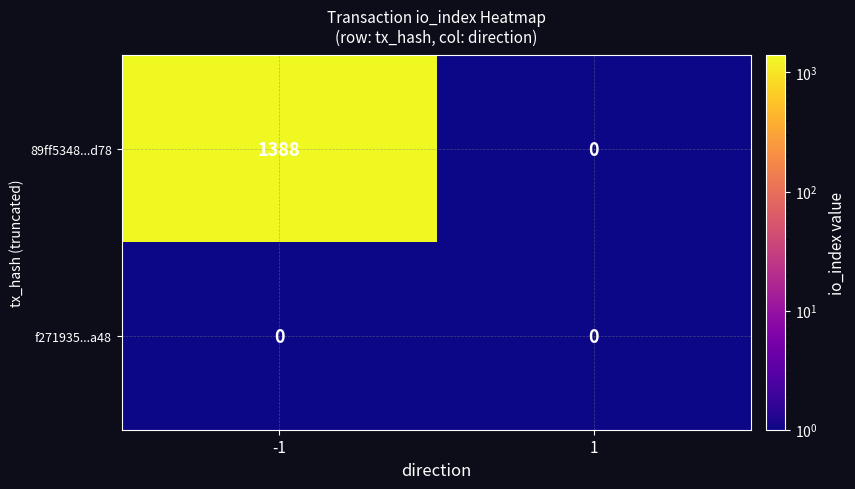

True or false: f271935...a48 has a value of 0 at 1.

True